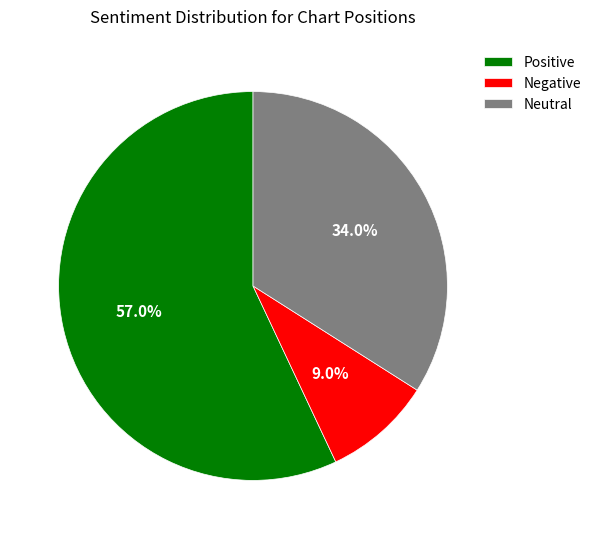

Which has a higher value, Negative or Positive?

Positive